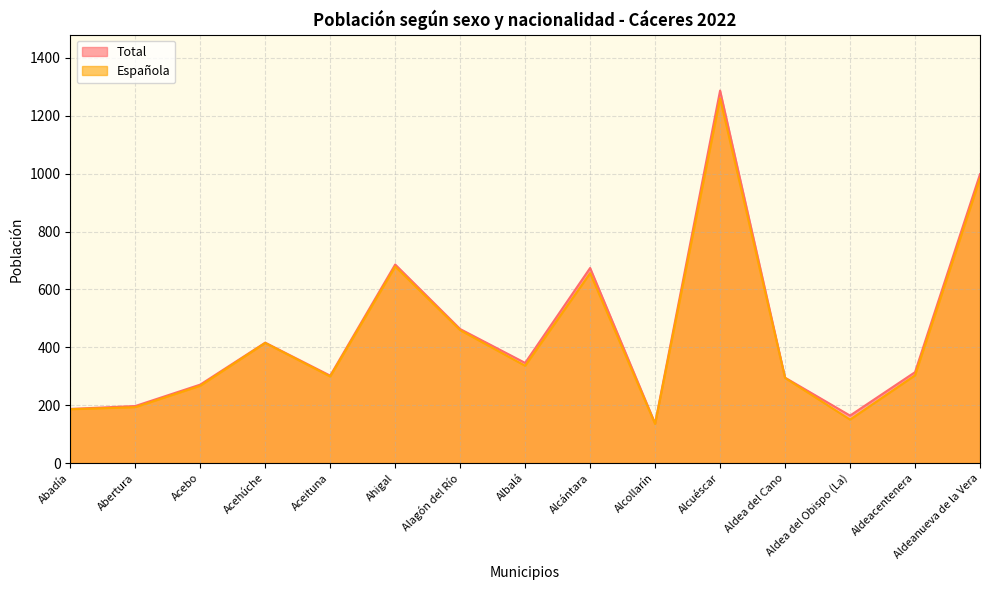

What value does the Total series have at Abadía?

187